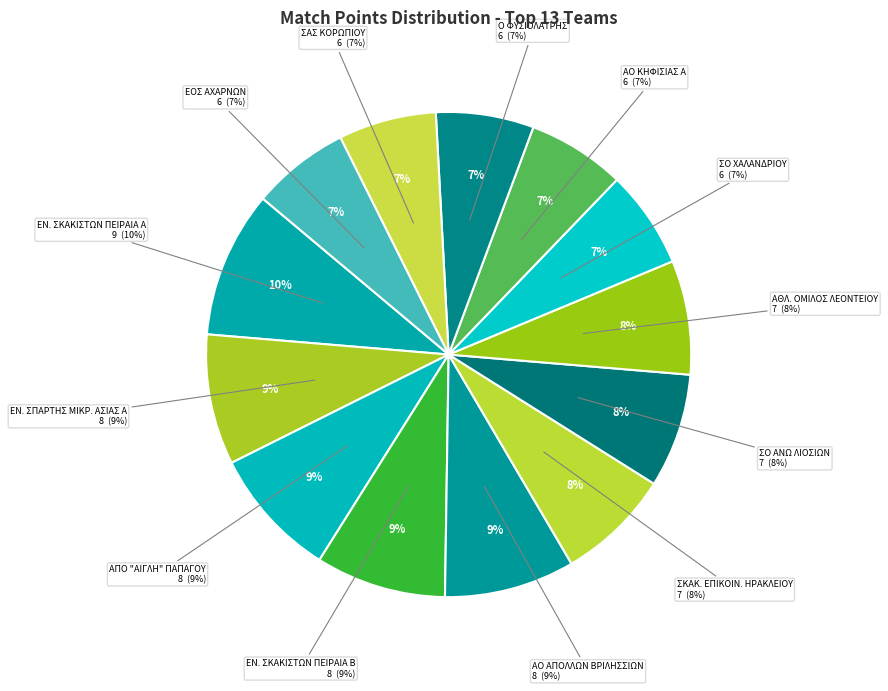

Which slice is the smallest?

ΣΟ ΧΑΛΑΝΔΡΙΟΥ